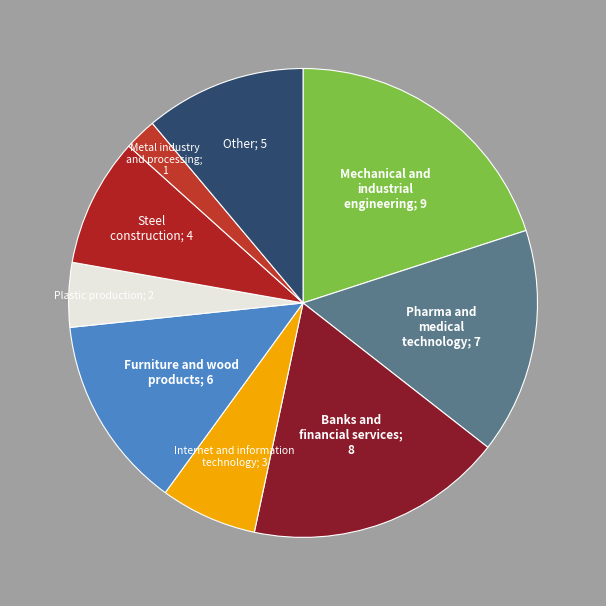

Does Mechanical and industrial engineering; 9 account for over 50% of the chart?

No